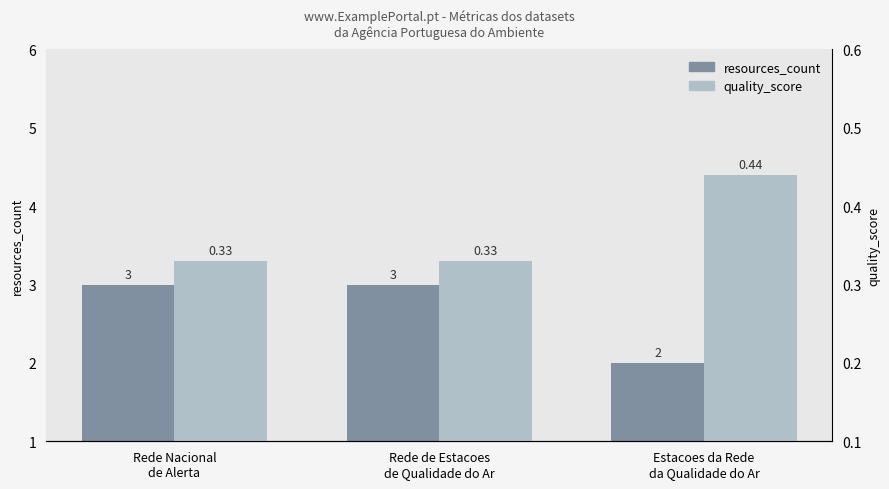

What is the label of the 1st bar from the left?

Rede Nacional
de Alerta